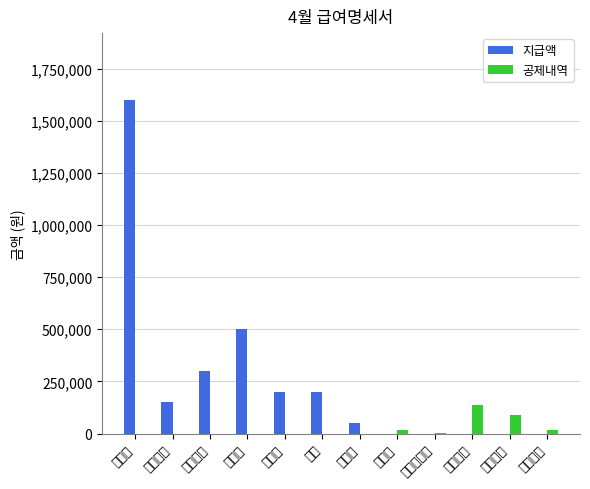

Where is 지급액 nearest to the value 800000?

상여금